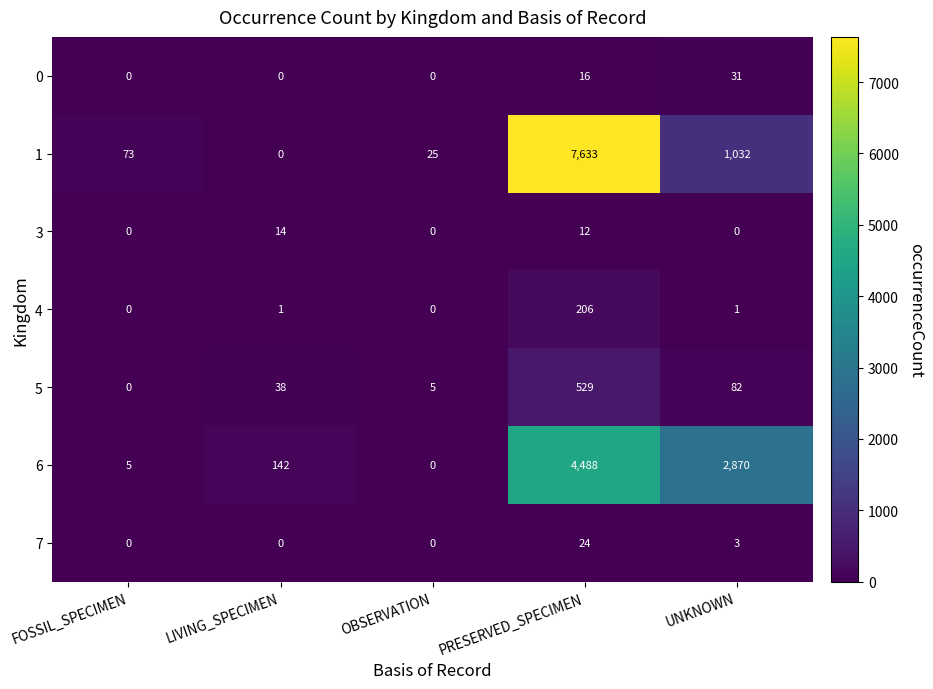

What is the total value across all series at UNKNOWN?

4019